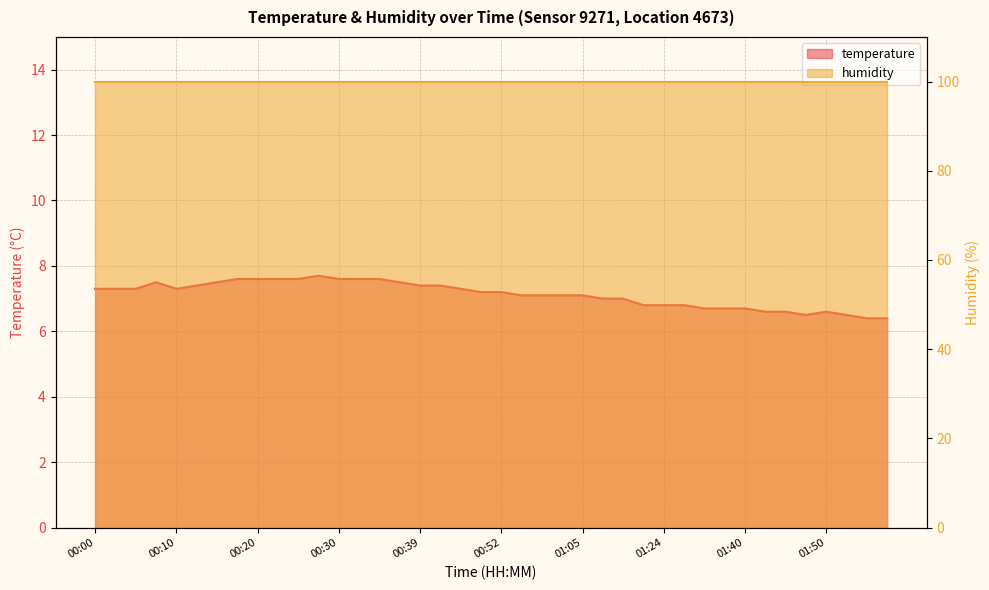

What is the greatest value displayed?

7.7